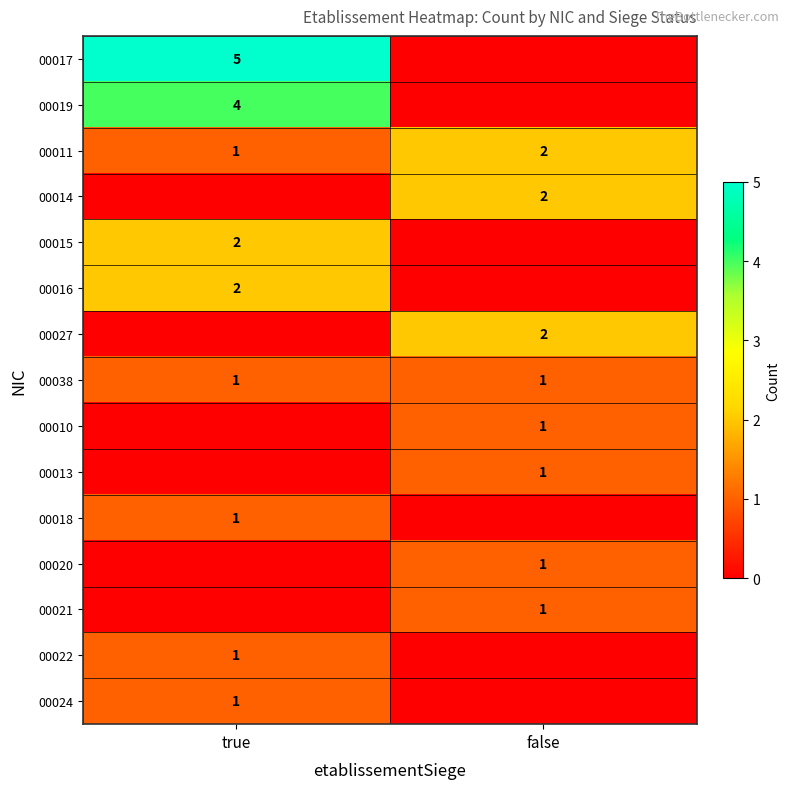

The value of 00022 at true is 1. True or false?

True